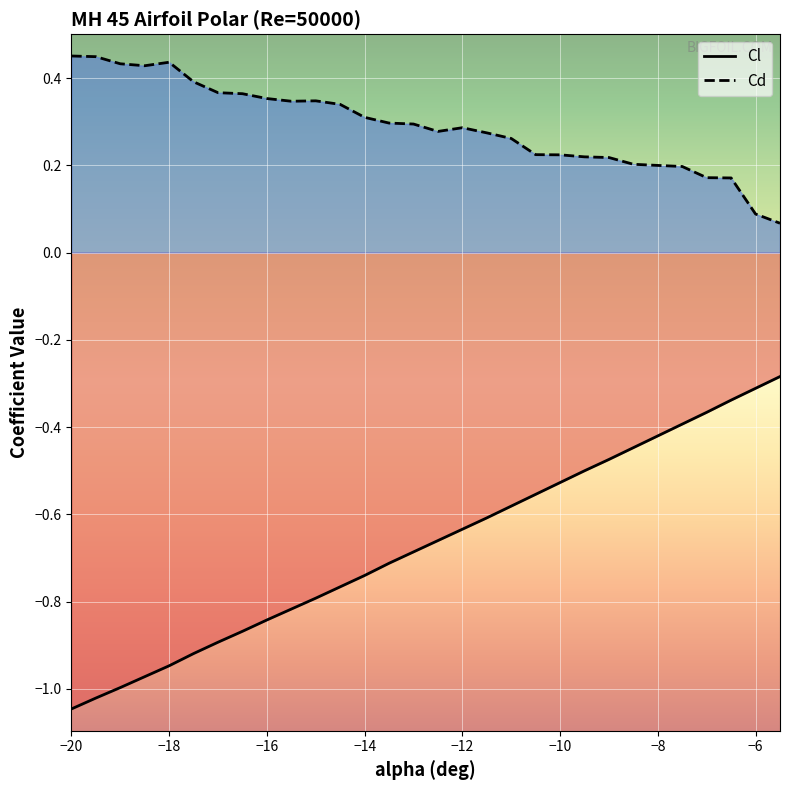

Rank the series by their average value, from lowest to highest.

Cl, Cd